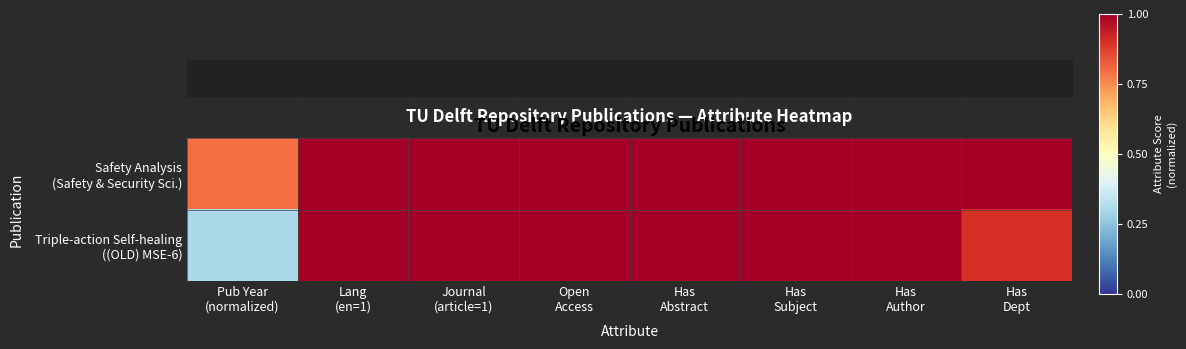

At Journal (article=1), list the series in order from smallest to largest.

Safety Analysis (Safety & Security Sci.), Triple-action Self-healing ((OLD) MSE-6)